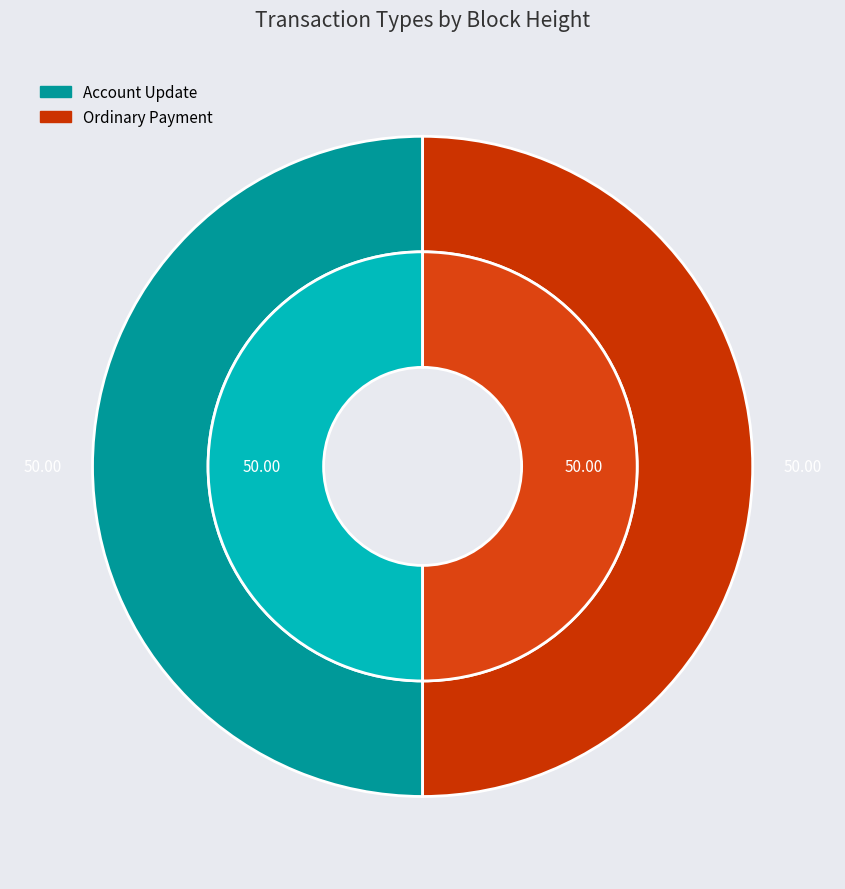

Which slice is the largest?

Account Update (474661)